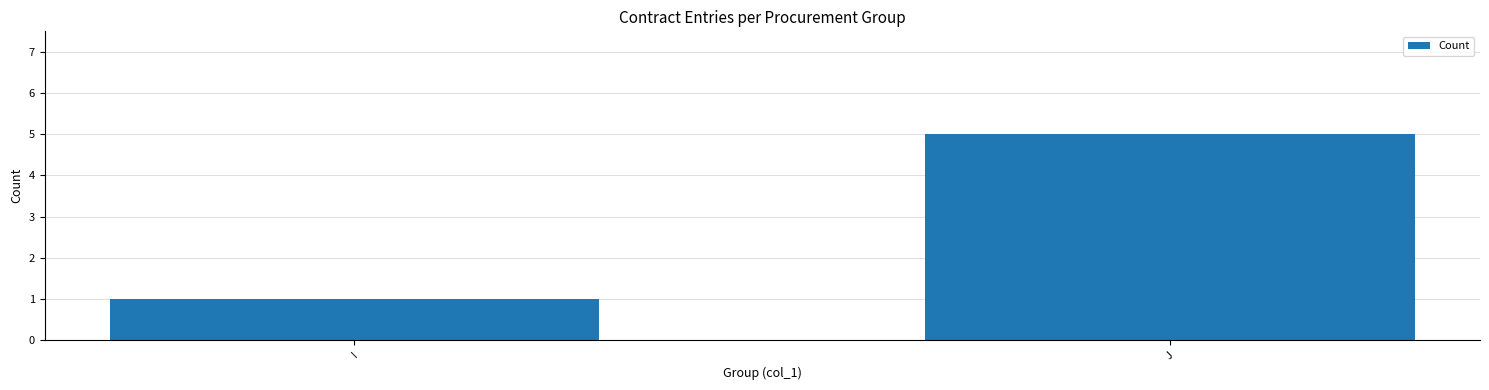

Rank the categories by value from highest to lowest.

J, I